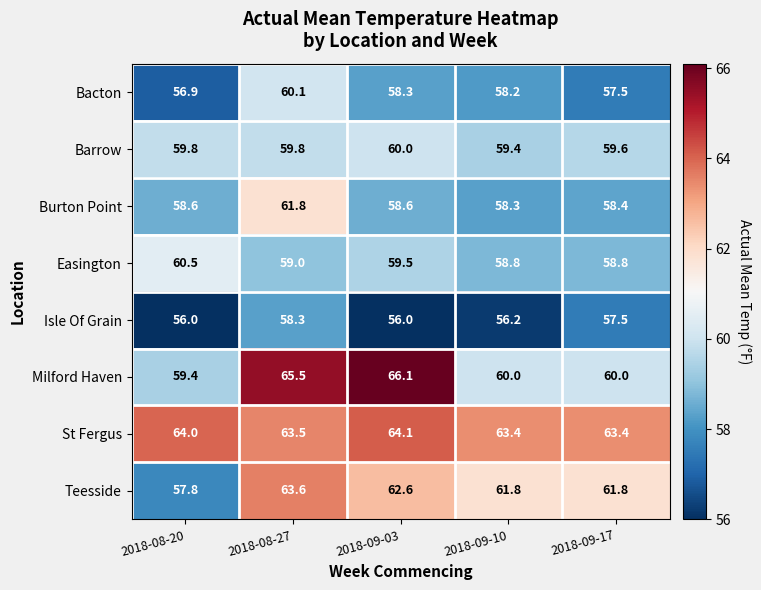

What is the total value across all series at 2018-08-27?

491.6